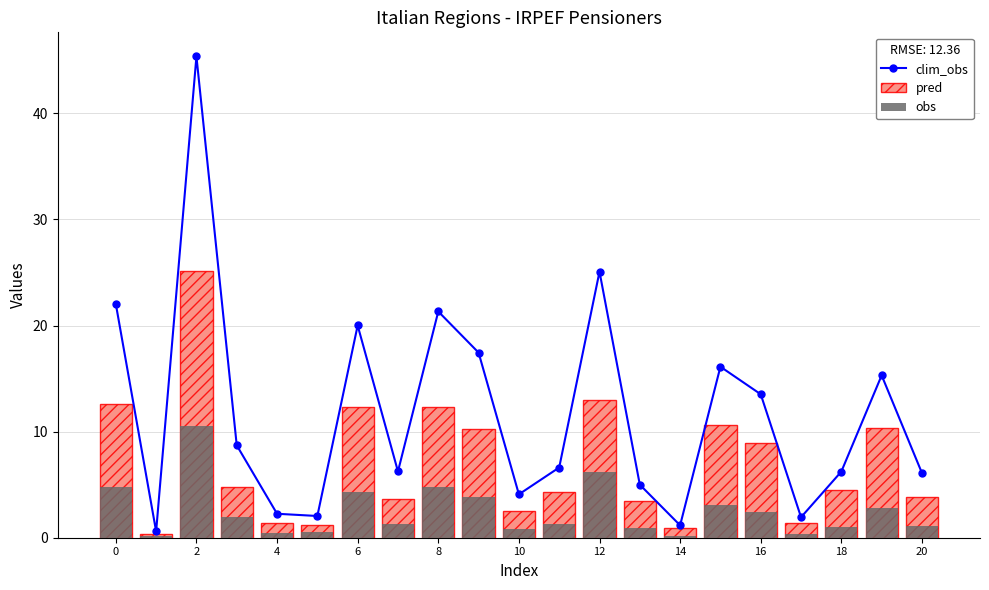

Is it true that clim_obs equals 22.0 at 0?

True